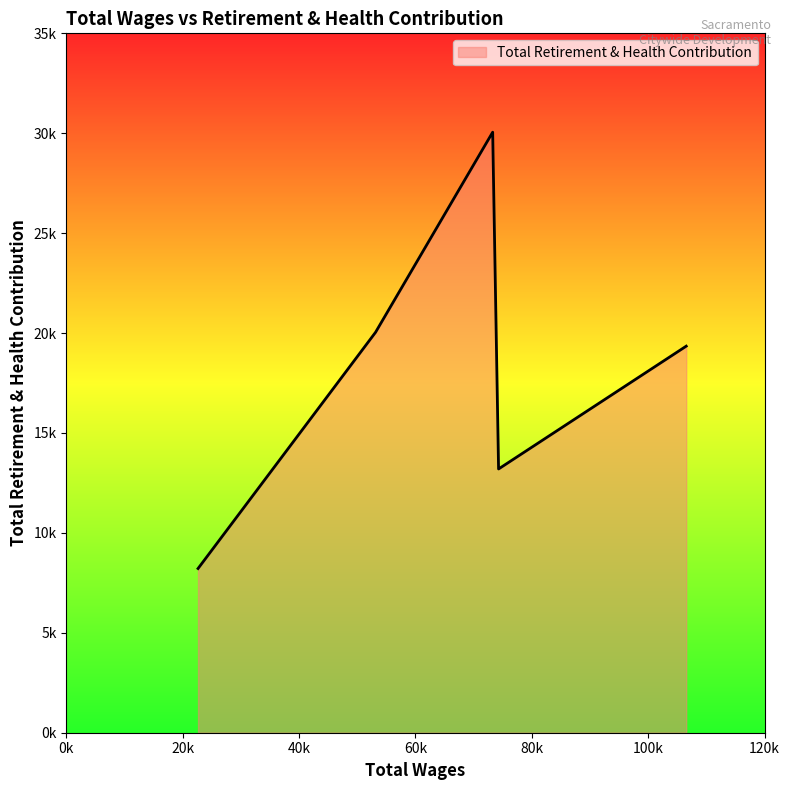

Reading left to right, what are all the values shown in this chart?

106535.0=19345	74281.0=13199	73268.0=30052	53137.0=20039	22627.0=8217